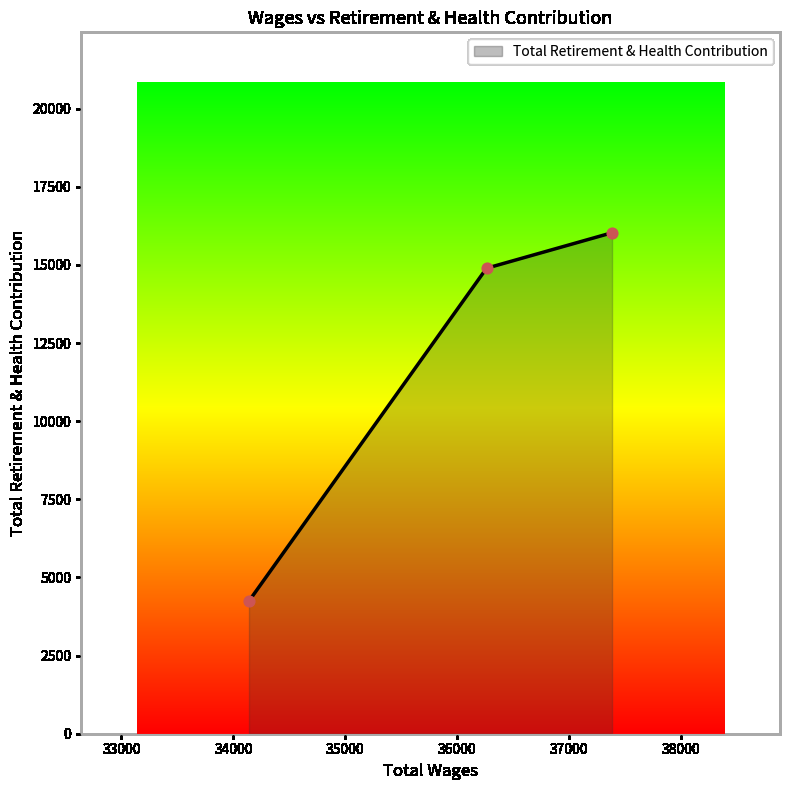

What is the average value?

11723